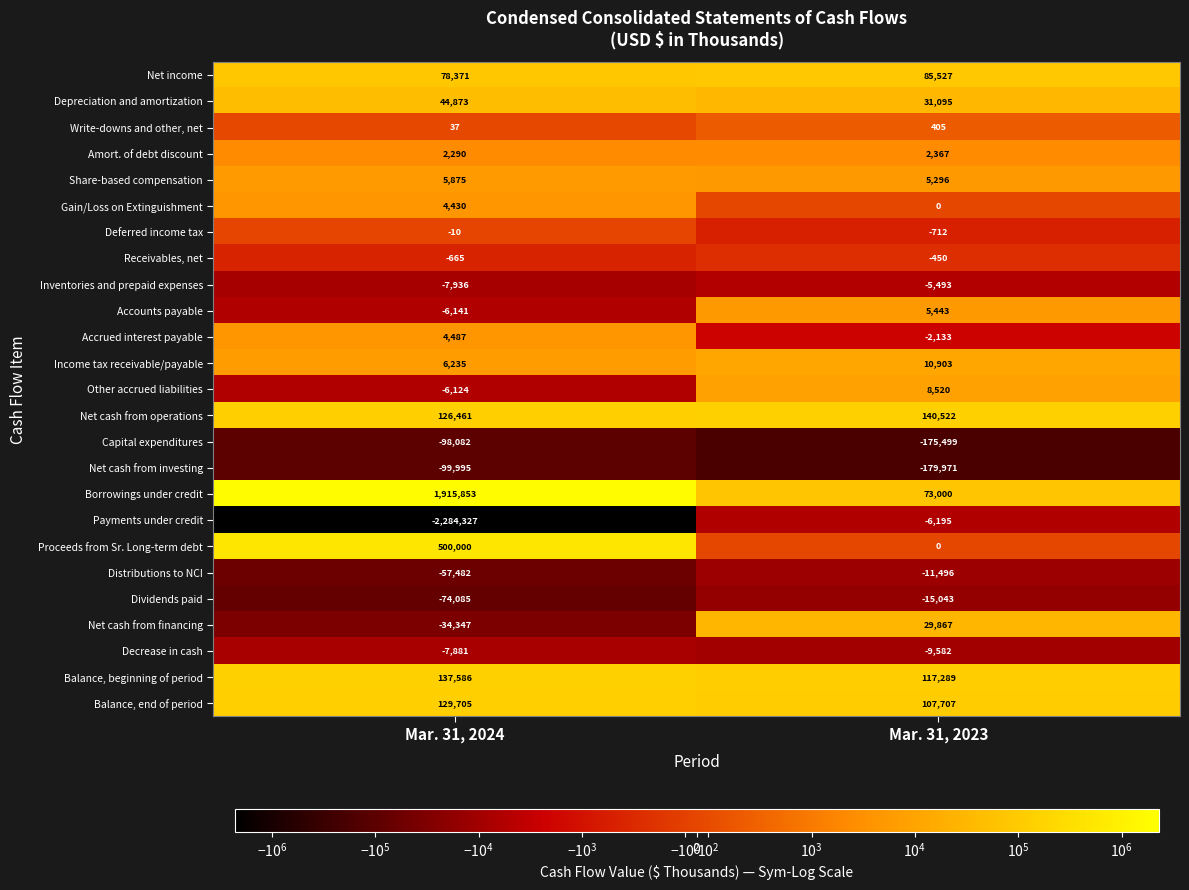

What is the total value across all series at Mar. 31, 2023?

211367